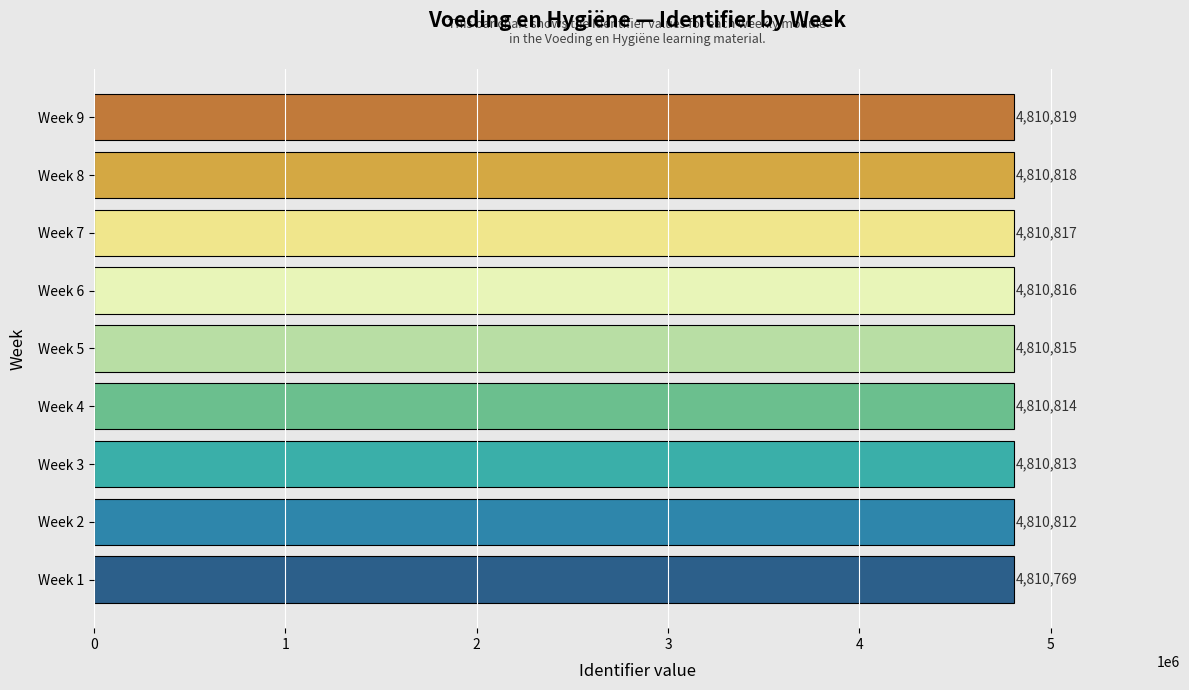

Reading bottom to top, transcribe all the data shown in this chart.

4810769	4810812	4810813	4810814	4810815	4810816	4810817	4810818	4810819